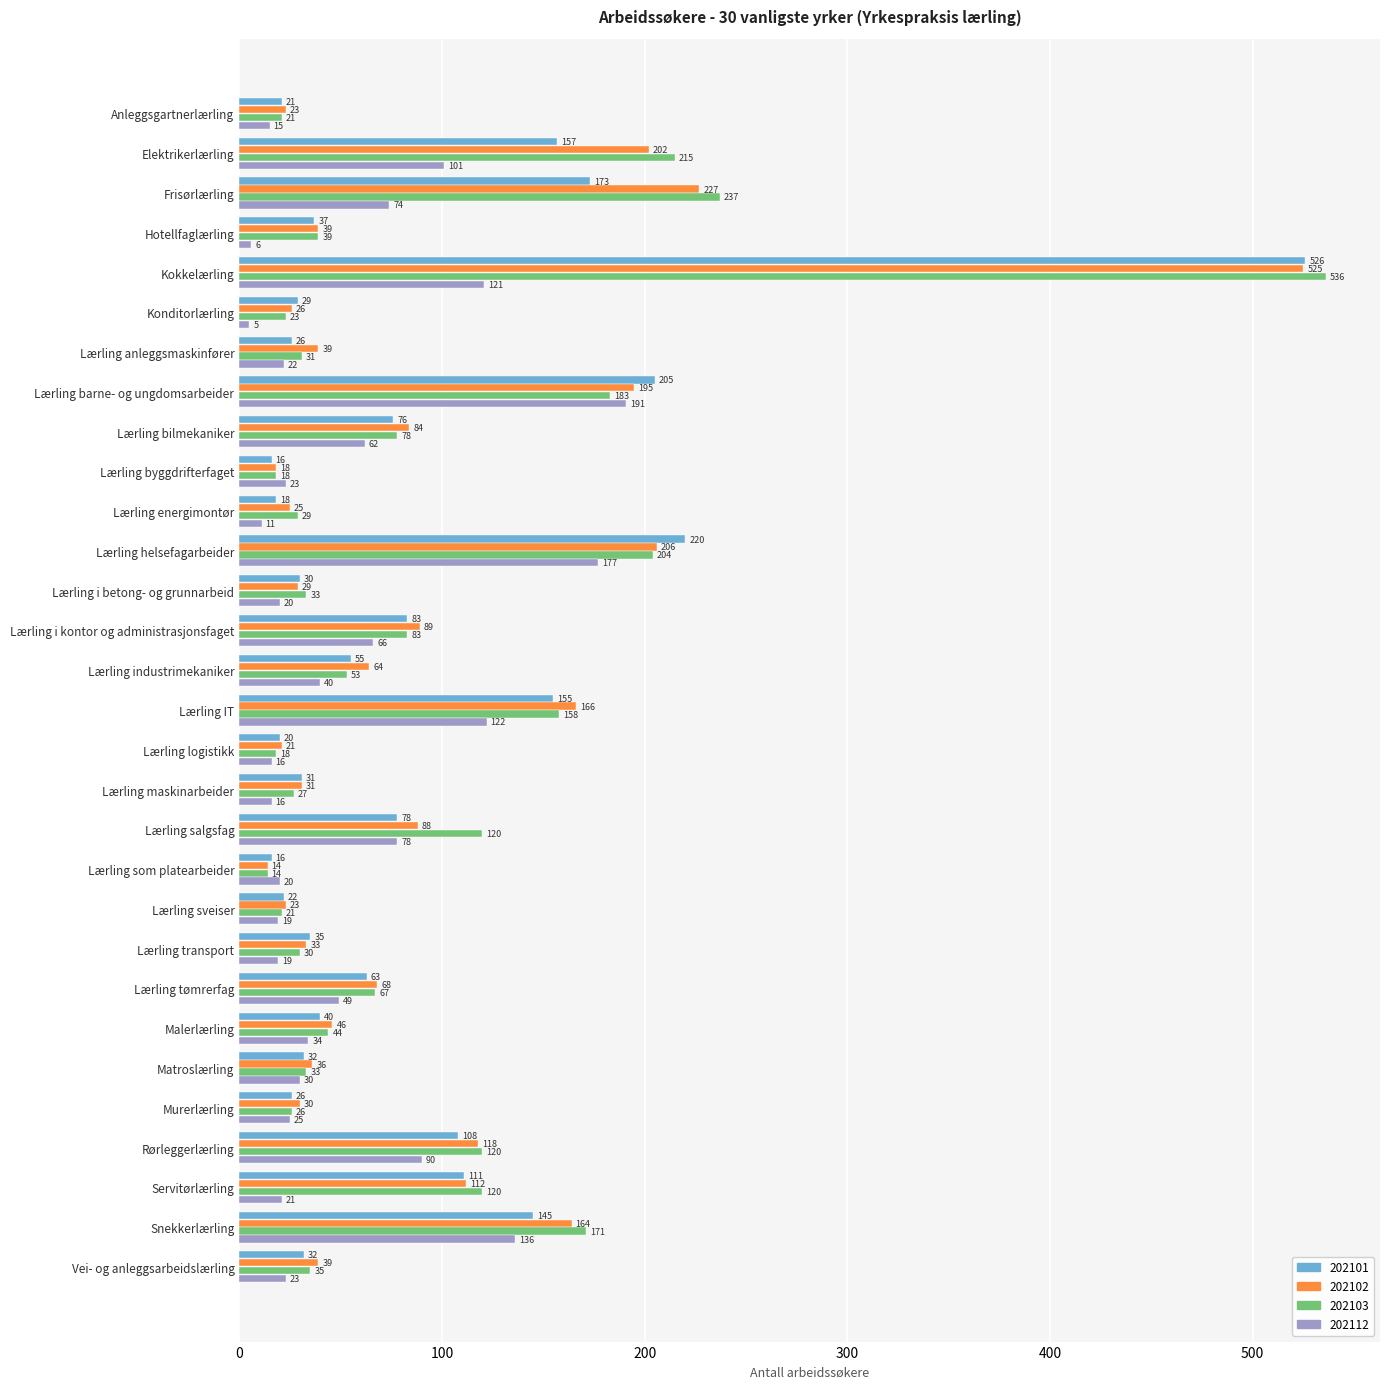

At how many categories does at least one series exceed 174?

5